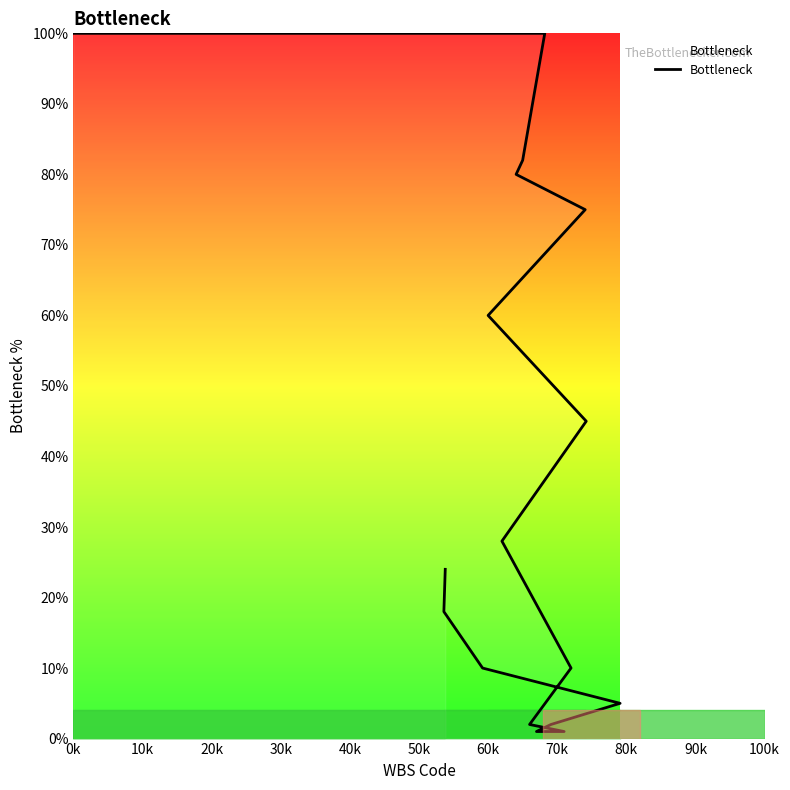

Count the number of categories in the chart.

17